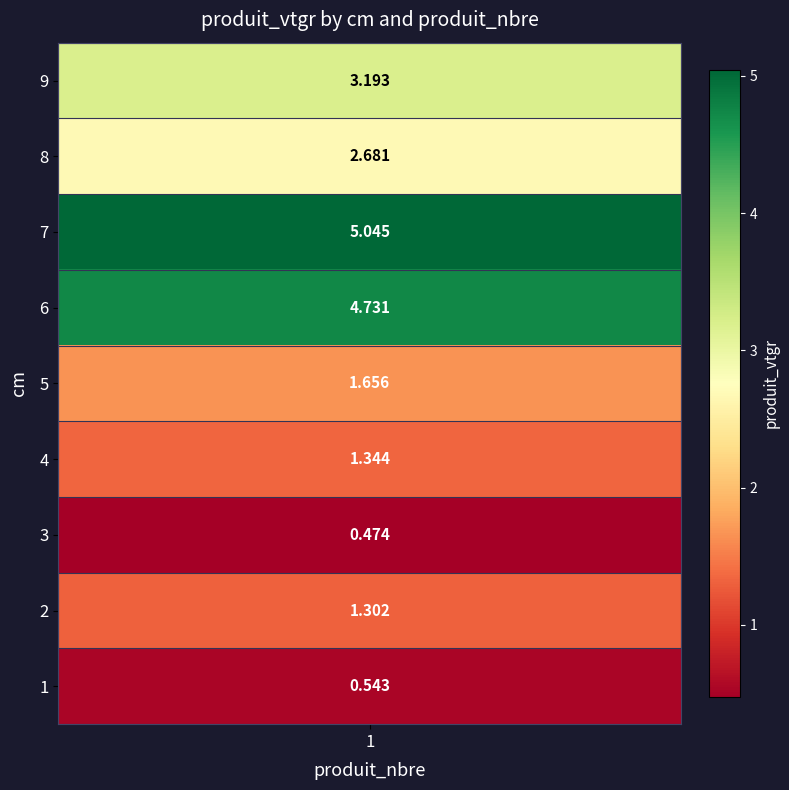

What is the sum of all values?

21.0